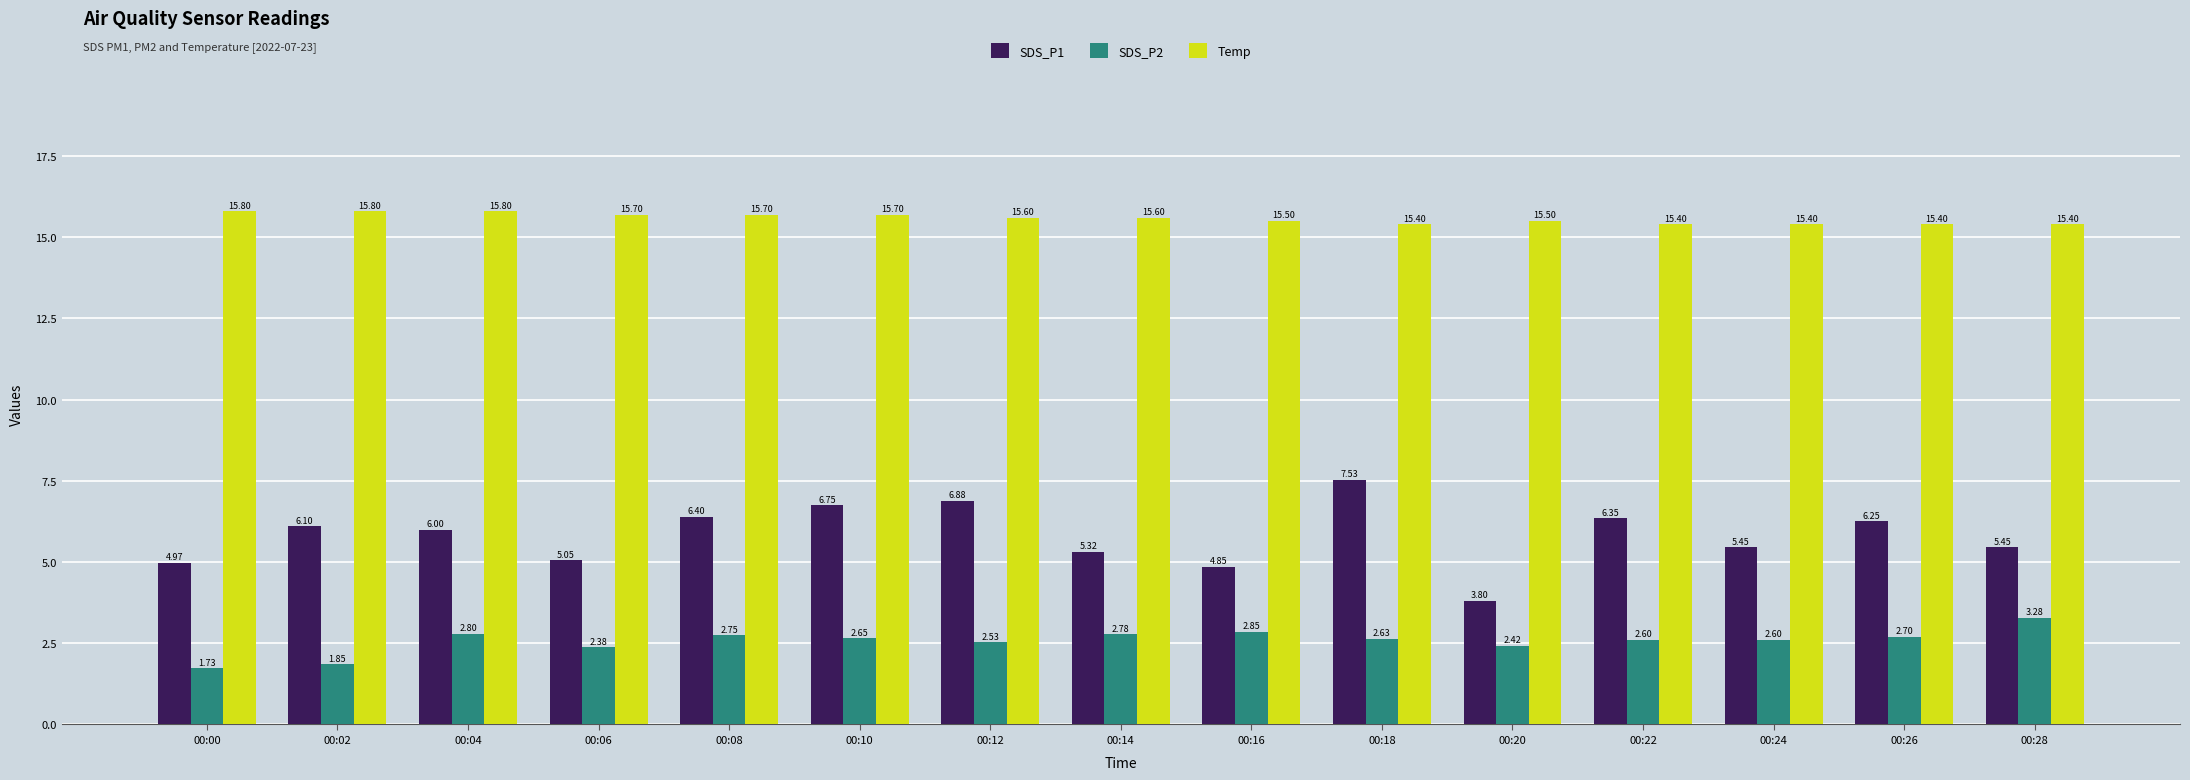

Rank the series by their maximum value, from lowest to highest.

SDS_P2, SDS_P1, Temp